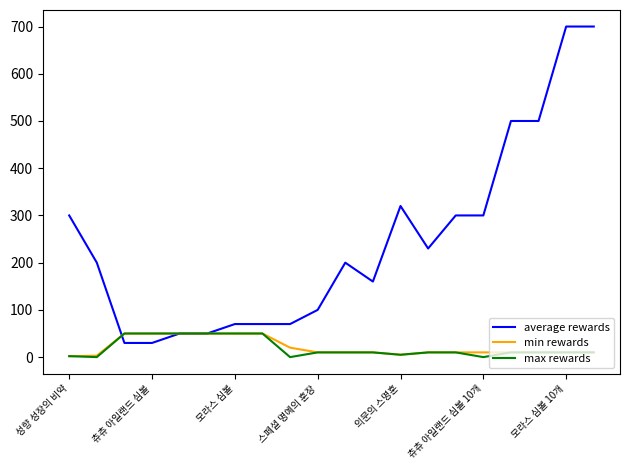

What is the greatest value displayed?

700